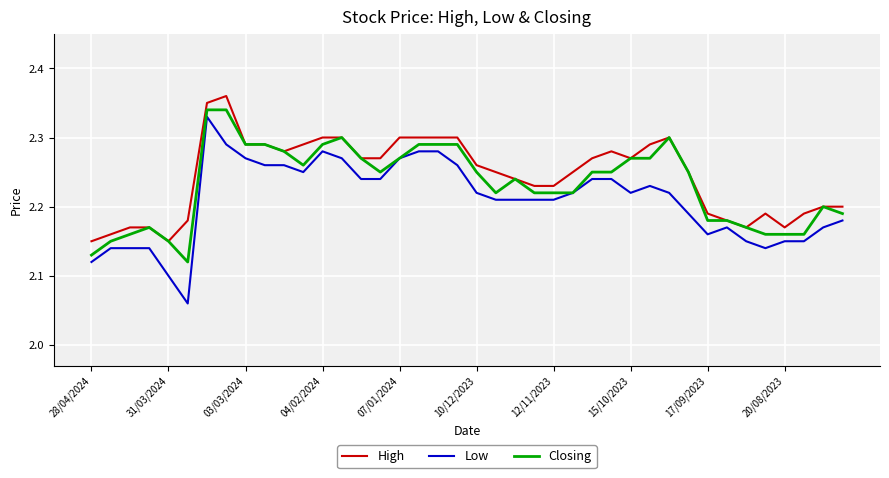

True or false: High and Low cross at least once.

False